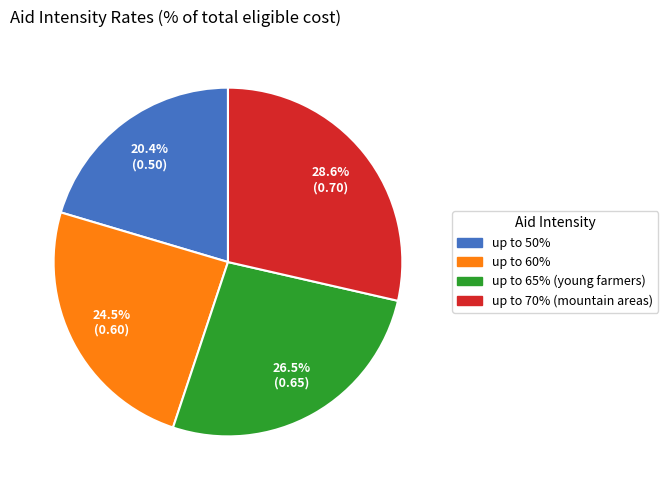

Is there any slice that represents more than half of the pie?

No